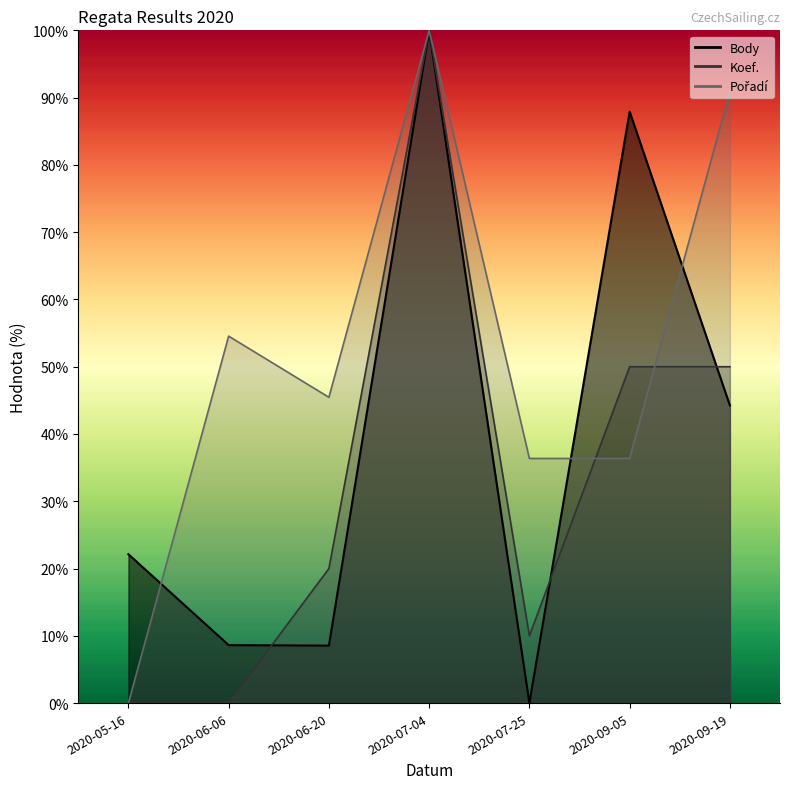

Is it true that Pořadí equals 0.0 at 2020-05-16?

True